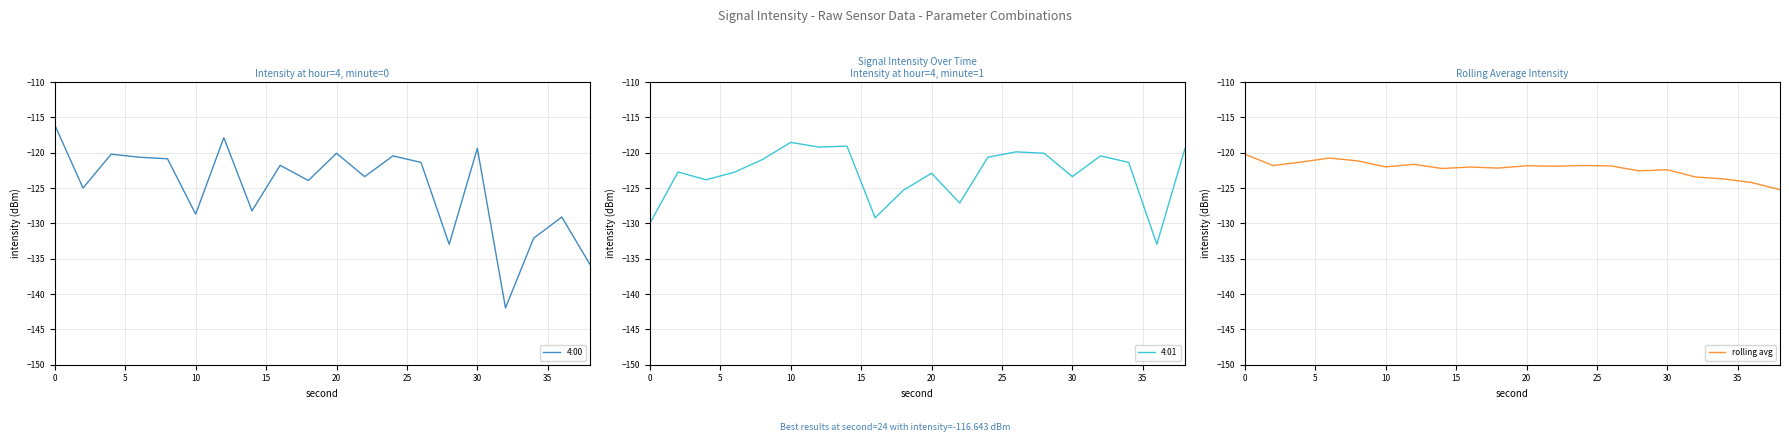

List the series in order of their peak value, highest first.

4:00, 4:01, rolling avg